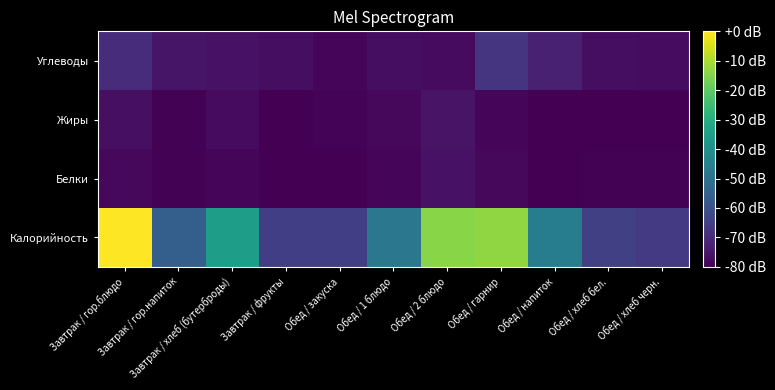

How many data points does each series have?

11